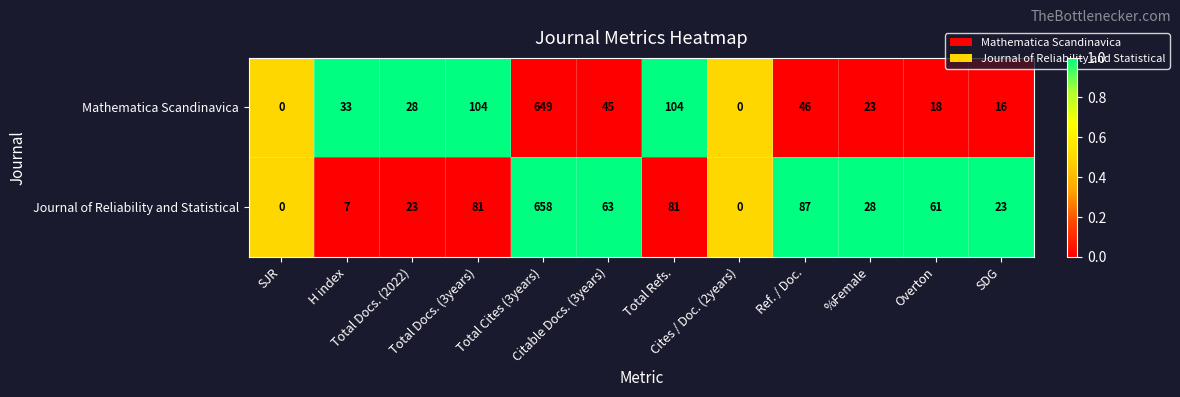

At Total Docs. (3years), list the series in order from smallest to largest.

Journal of Reliability and Statistical, Mathematica Scandinavica